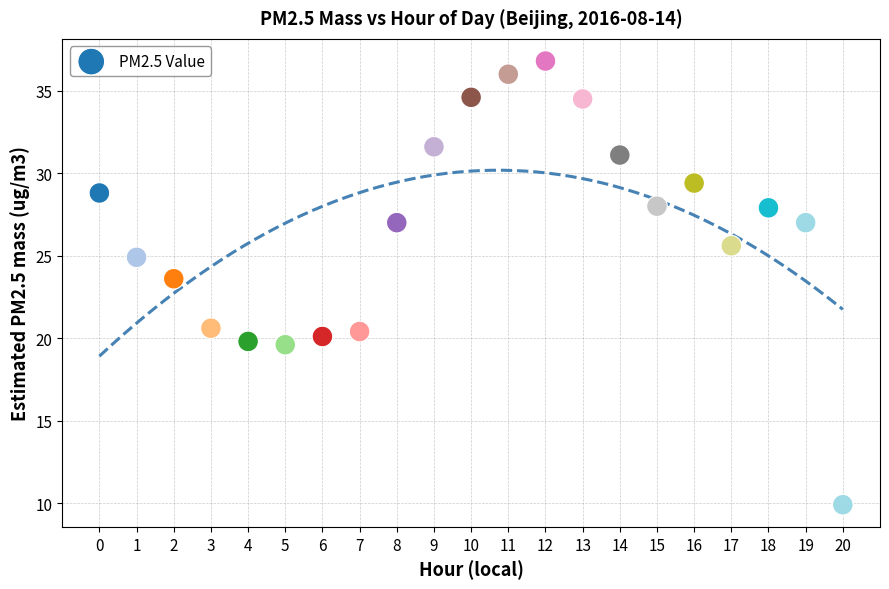

What Y value in the scatter plot is closest to 23?

23.6